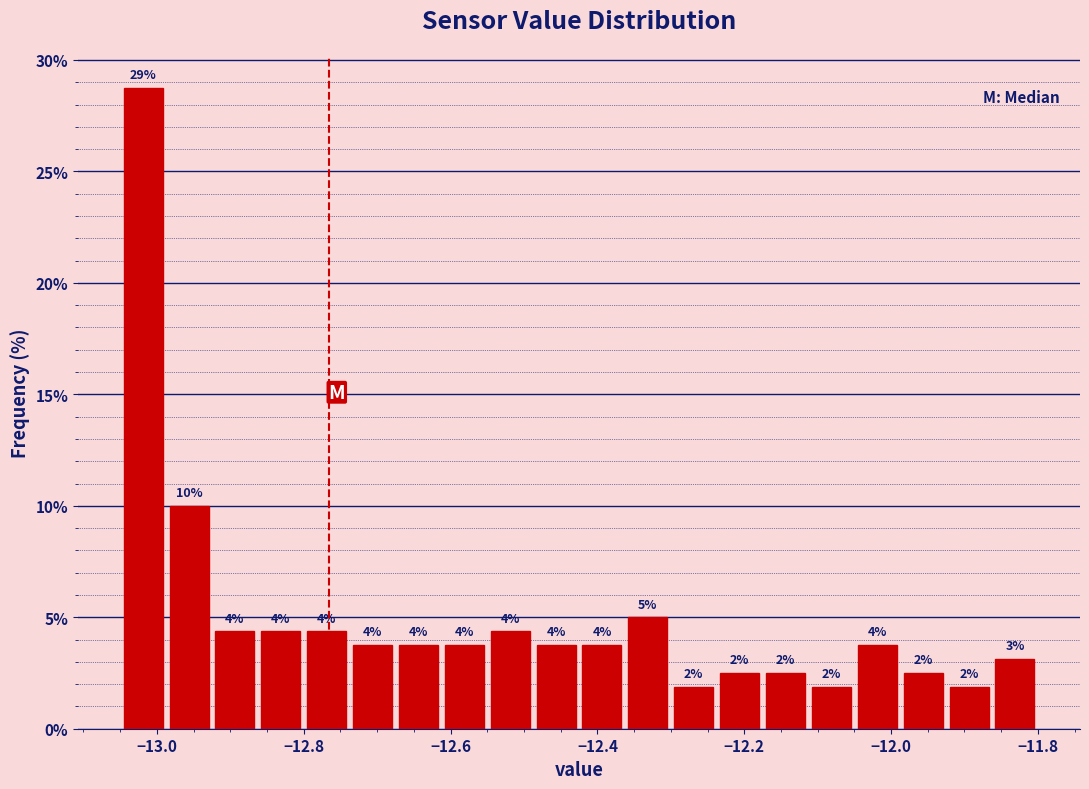

Around what value on the x-axis is the tallest bar? Give the approximate position of its centre, as read against the axis.

-13.02